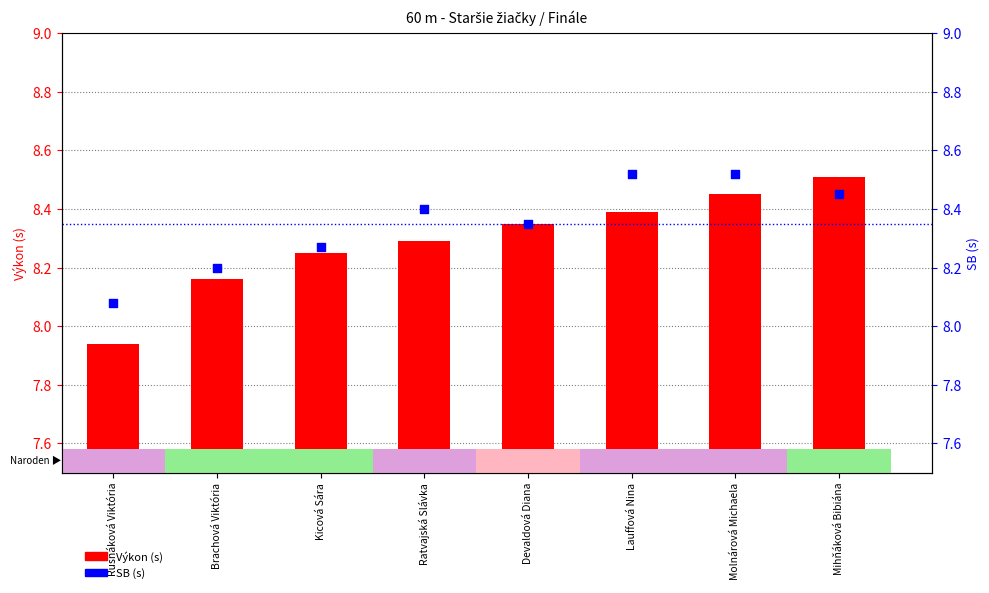

Is the value of Výkon at Kicová Sára greater than the value of SB at Rusnáková Viktória?

Yes